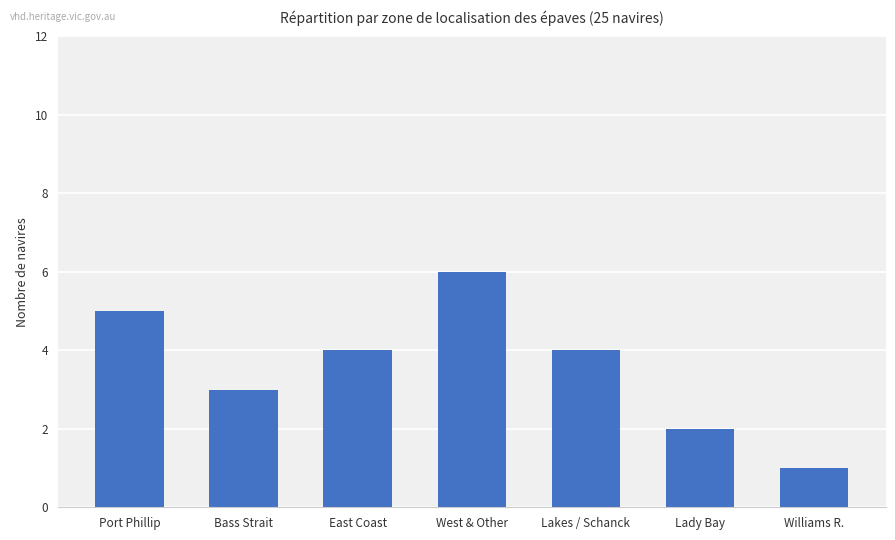

What is the minimum value shown in the chart?

1